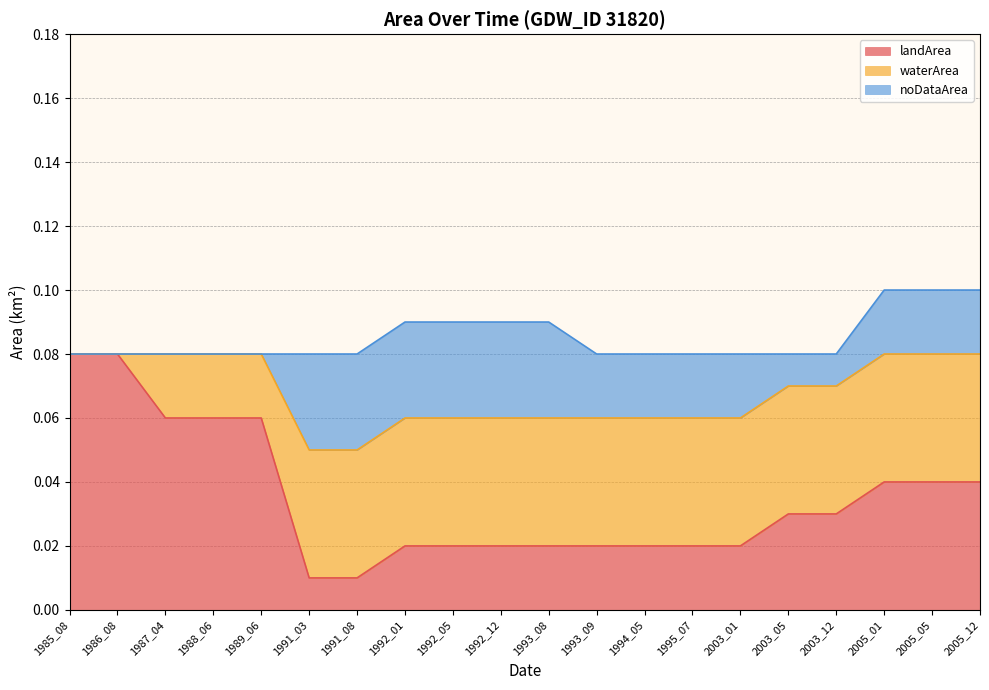

At how many categories does at least one series exceed 0?

20